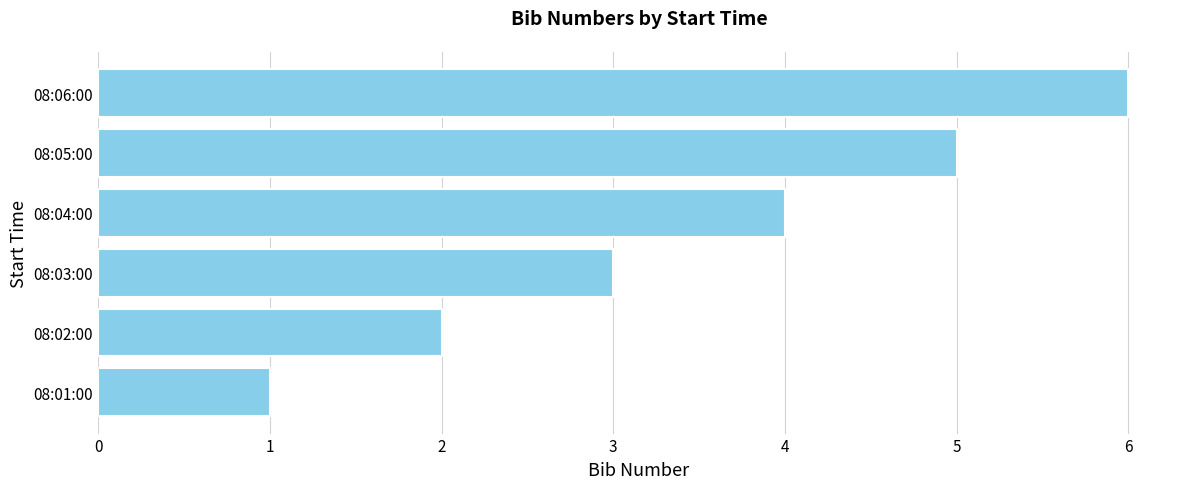

List the labels in order of value, smallest first.

08:01:00, 08:02:00, 08:03:00, 08:04:00, 08:05:00, 08:06:00